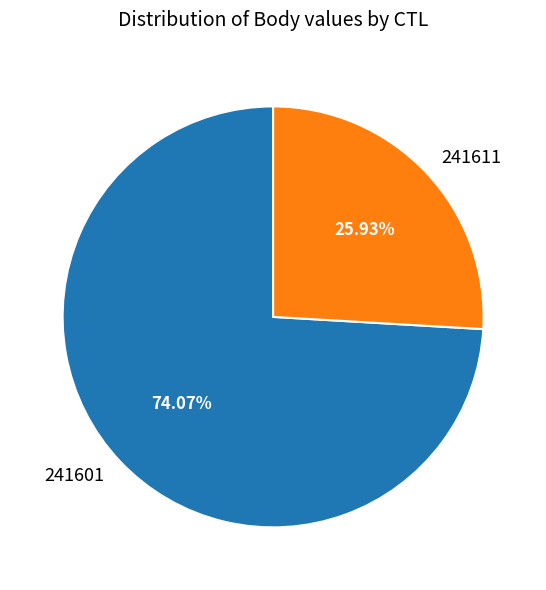

Does any single category account for the majority?

Yes